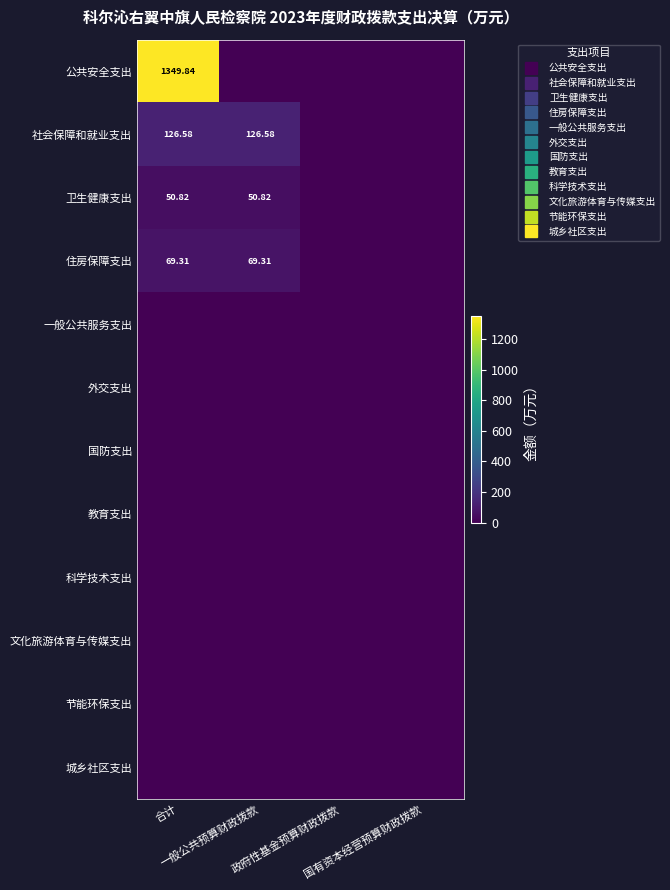

How many values in 卫生健康支出 are above zero?

2